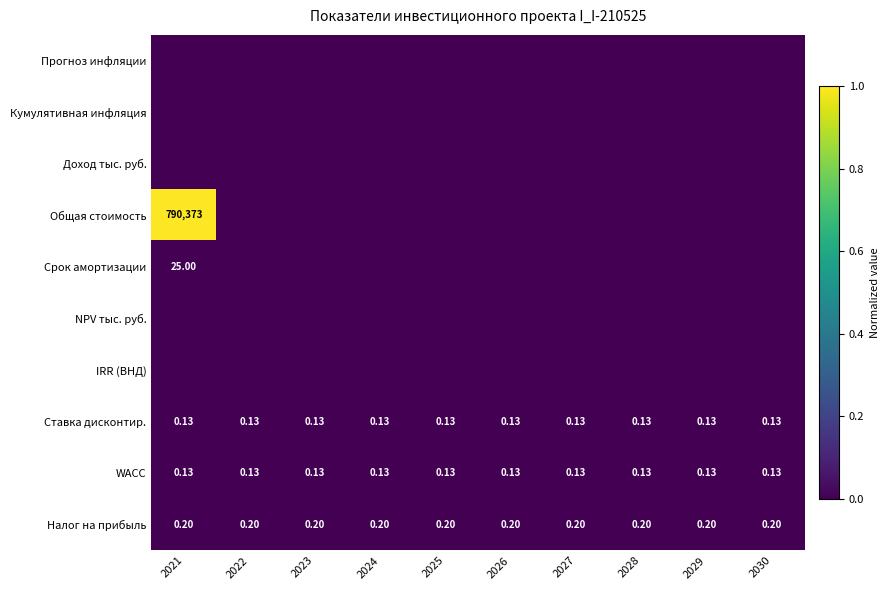

The value of Срок амортизации at 2025 is -0.0. True or false?

False